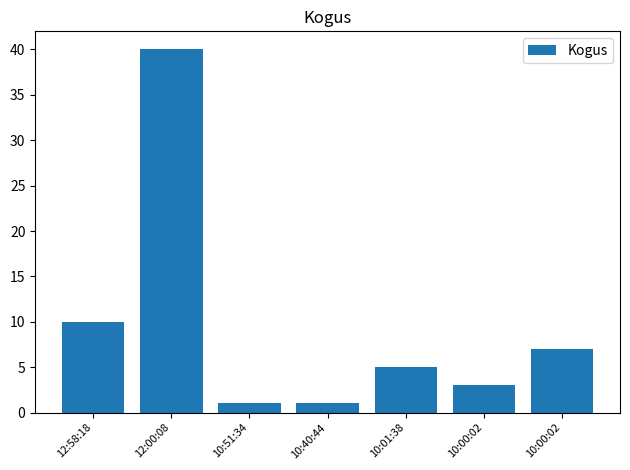

Does the chart contain any negative values?

No